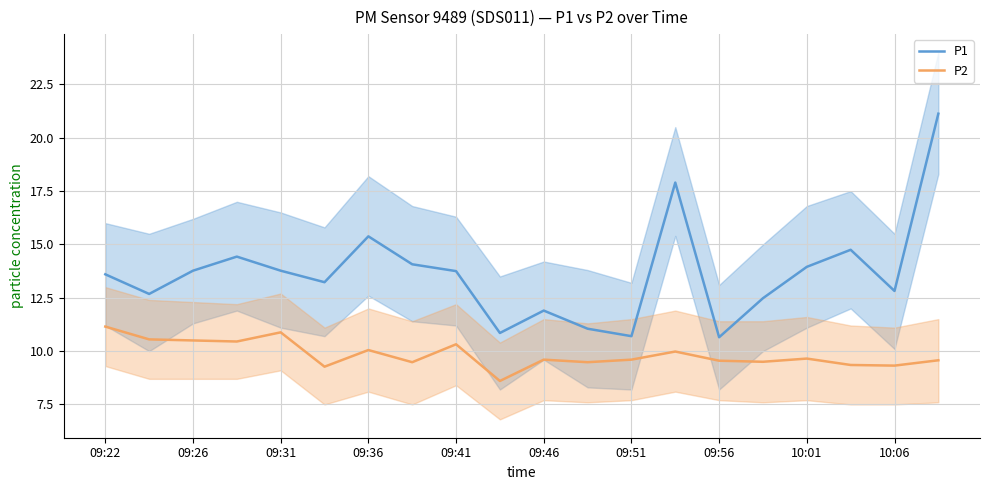

True or false: P1 and P2 cross at least once.

False